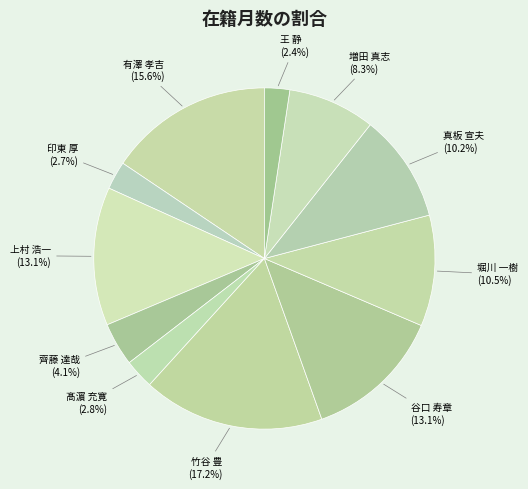

The 増田 真志 slice represents 20% of the pie. True or false?

False